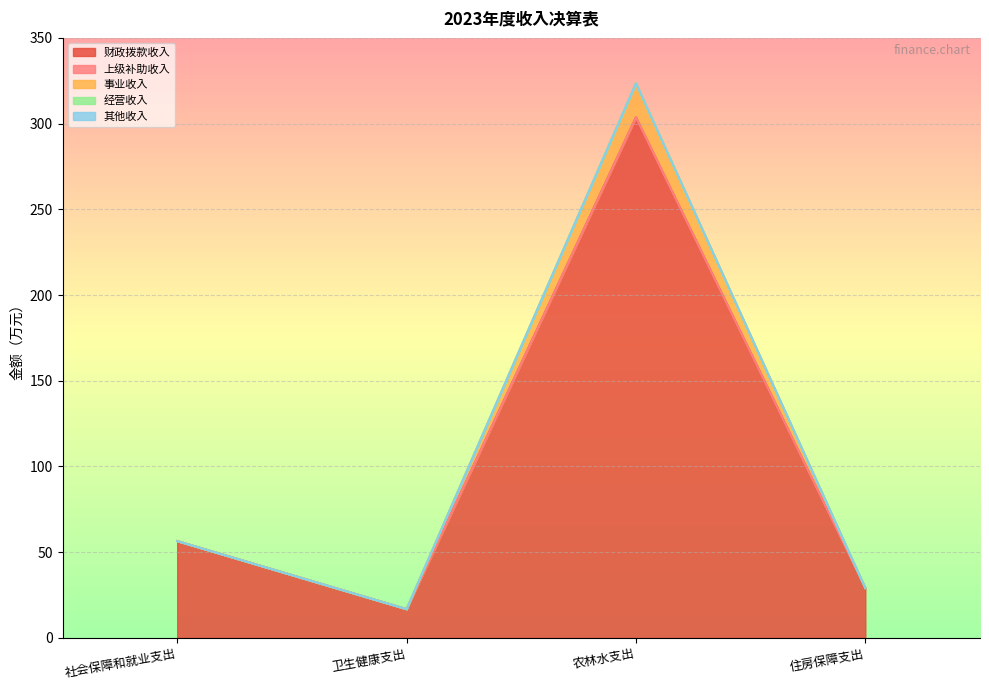

Reading left to right, transcribe all the data shown in this chart.

财政拨款收入: 56.5	16.8	303.6	29.1
上级补助收入: 0.0	0.0	0.0	0.0
事业收入: 0.0	0.0	19.9	0.0
经营收入: 0.0	0.0	0.0	0.0
其他收入: 0.0	0.0	0.0	0.0